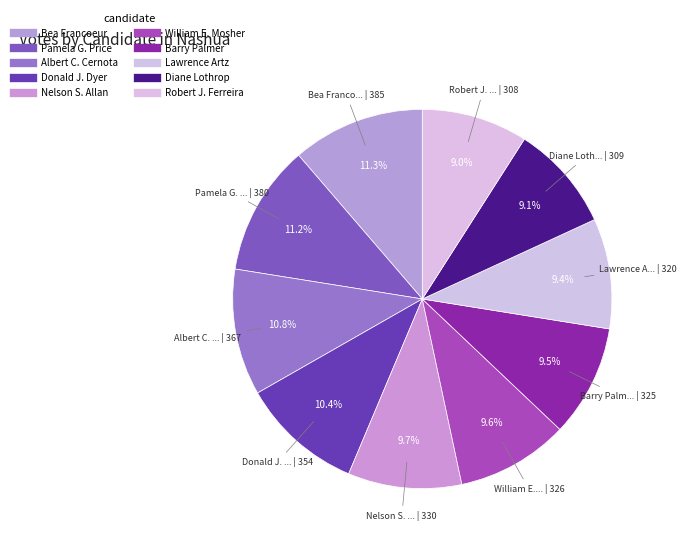

True or false: Pamela G. Price accounts for 11% of the total.

True